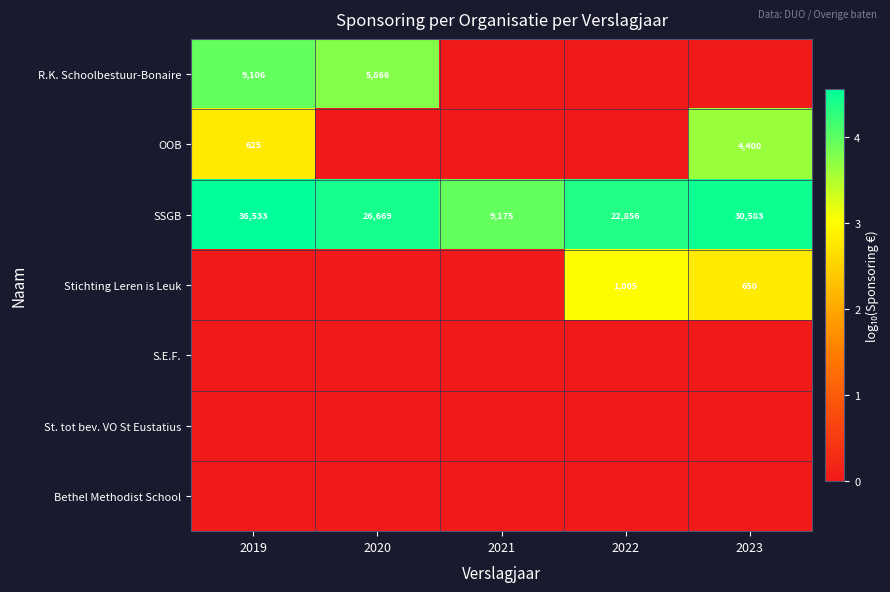

How many series are shown in this chart?

7